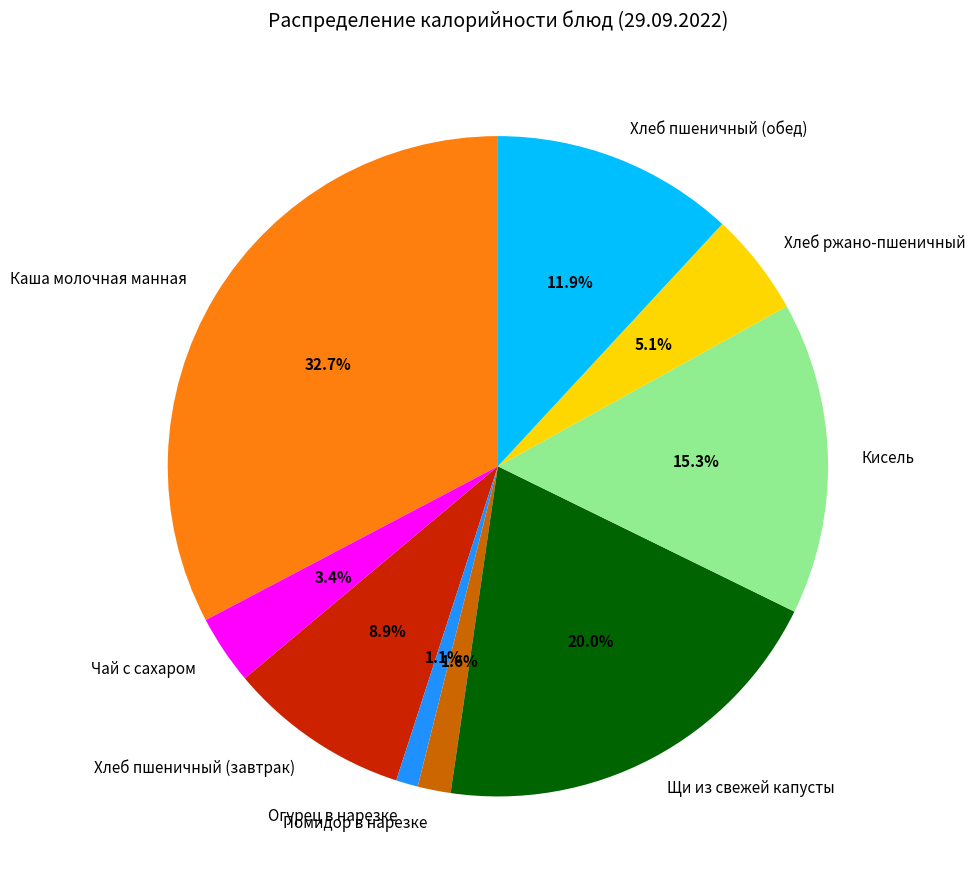

To the nearest percent, what is the average slice percentage?

11%